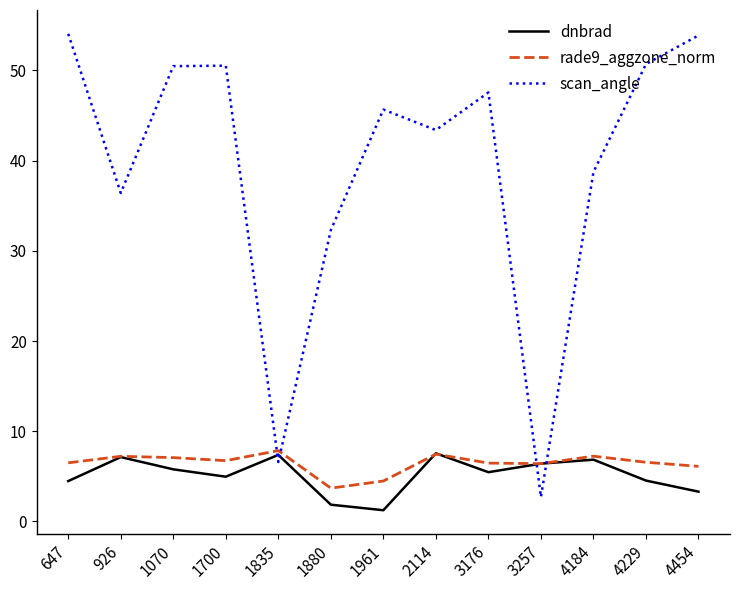

Which series ends up on top after the final intersection of scan_angle and rade9_aggzone_norm?

scan_angle